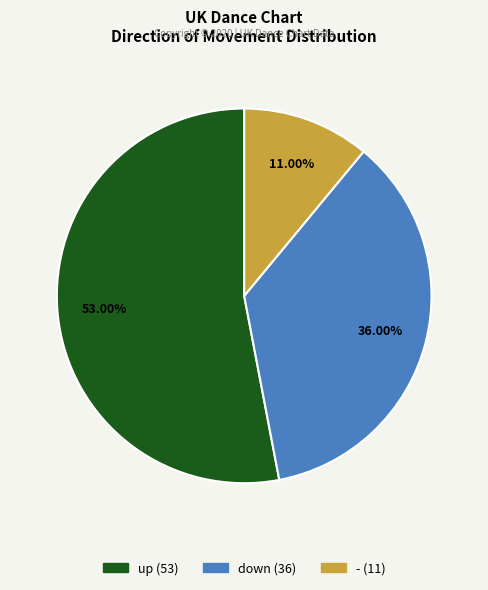

To the nearest percent, what portion does - represent?

11%